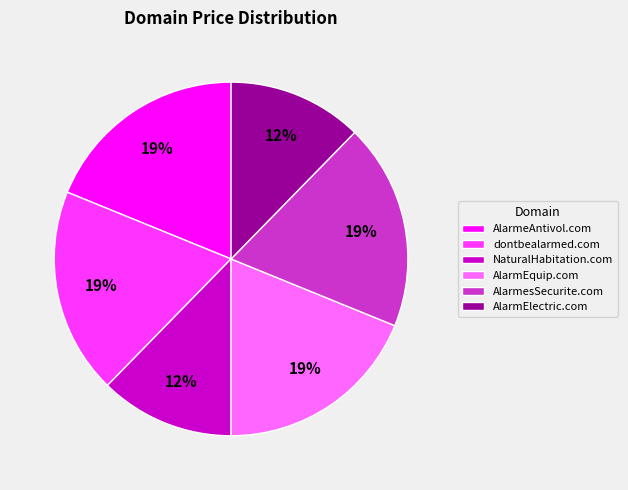

To the nearest percent, what portion does NaturalHabitation.com represent?

12%